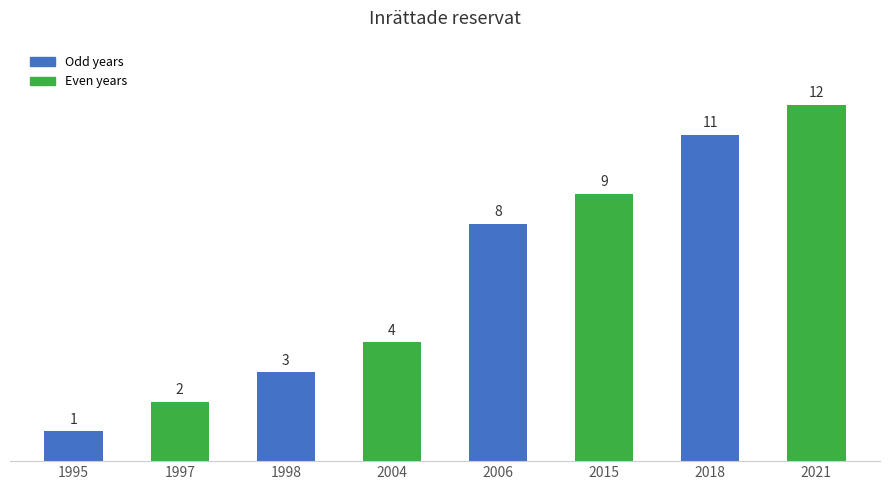

What is the value of the 4th bar from the left?

4